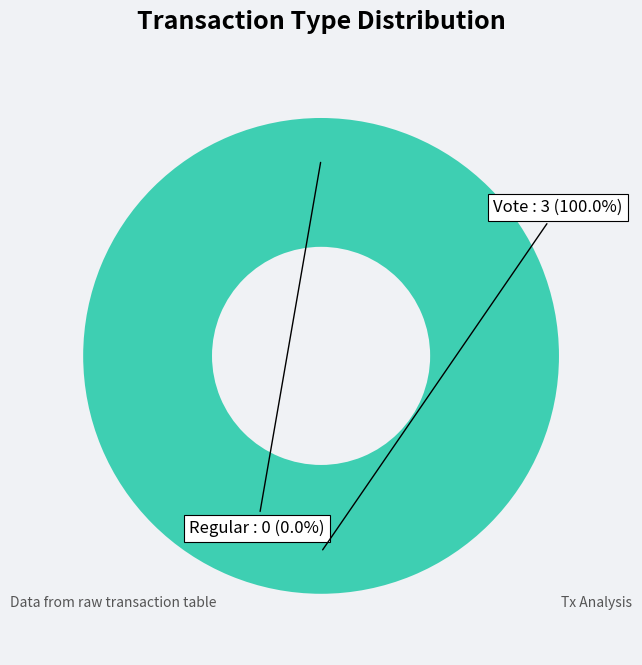

What is the change in value from Regular to Vote?

+3